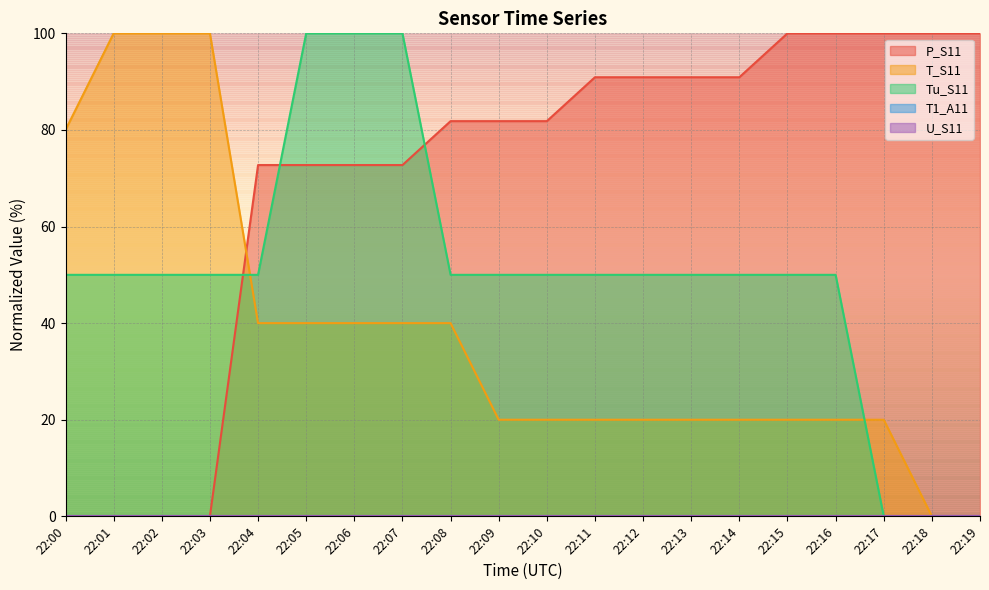

What is the sum of the Tu_S11 values at 22:14 and 22:08?

100.0